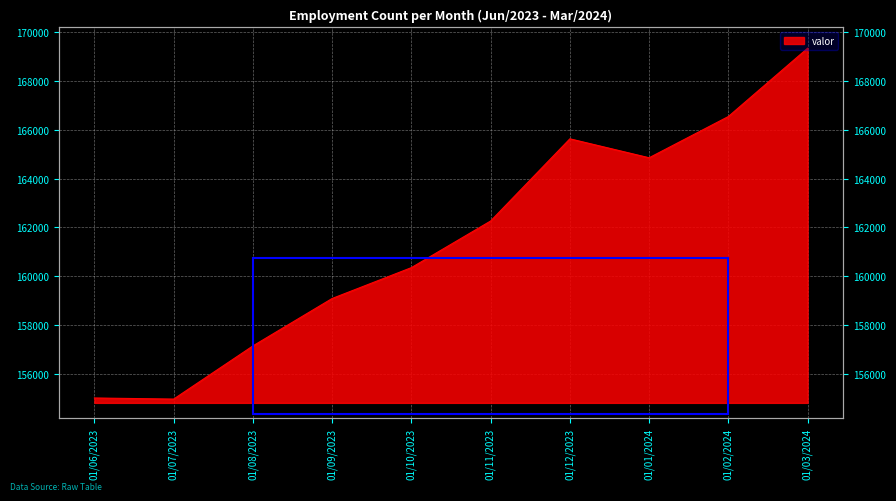

Reading right to left, extract all data points from this chart.

169331	166537	164850	165625	162264	160357	159095	157155	154981	155026